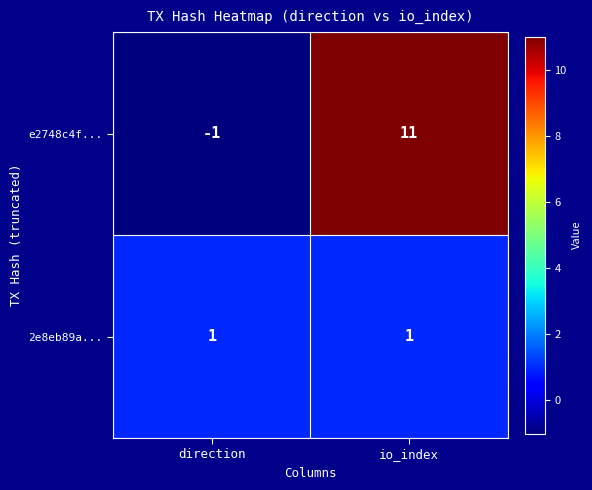

Is it true that e2748c4f... equals -1 at direction?

True